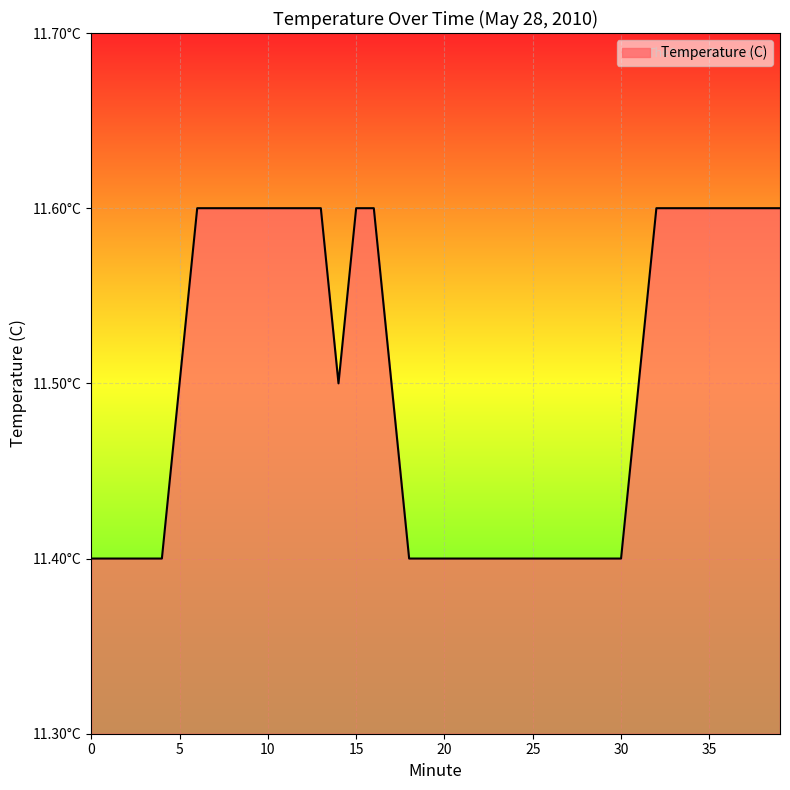

Reading right to left, list all the values displayed in this chart.

39=11.6	38=11.6	37=11.6	36=11.6	35=11.6	34=11.6	33=11.6	32=11.6	31=11.5	30=11.4	29=11.4	28=11.4	27=11.4	26=11.4	25=11.4	24=11.4	23=11.4	22=11.4	21=11.4	20=11.4	19=11.4	18=11.4	17=11.5	16=11.6	15=11.6	14=11.5	13=11.6	12=11.6	11=11.6	10=11.6	9=11.6	8=11.6	7=11.6	6=11.6	5=11.5	4=11.4	3=11.4	2=11.4	1=11.4	0=11.4